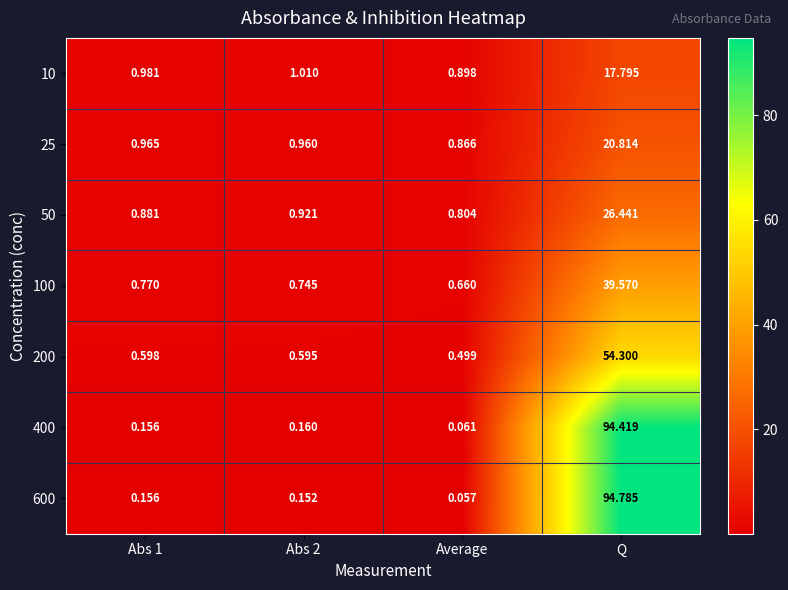

Which label corresponds to the smallest value in the chart?

Average